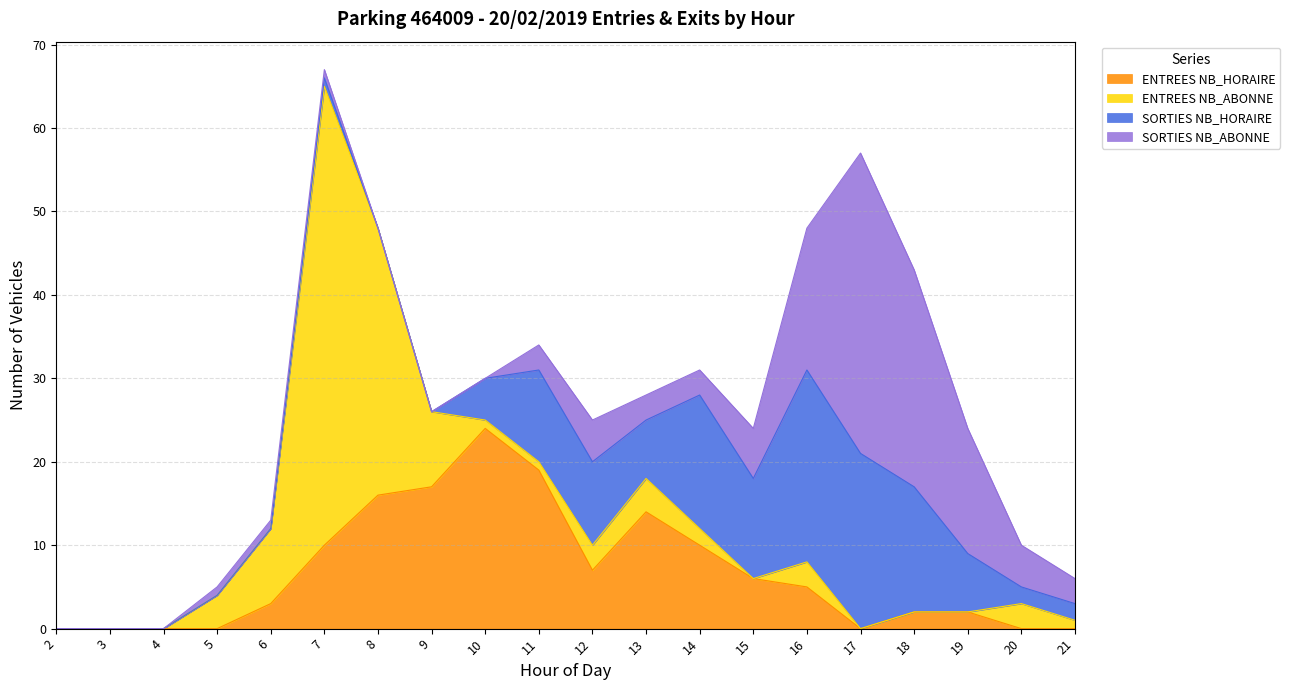

Reading left to right, list all the values displayed in this chart.

ENTREES NB_HORAIRE: 0	0	0	0	3	10	16	17	24	19	7	14	10	6	5	0	2	2	0	0
ENTREES NB_ABONNE: 0	0	0	4	9	55	32	9	1	1	3	4	2	0	3	0	0	0	3	1
SORTIES NB_HORAIRE: 0	0	0	0	0	1	0	0	5	11	10	7	16	12	23	21	15	7	2	2
SORTIES NB_ABONNE: 0	0	0	1	1	1	0	0	0	3	5	3	3	6	17	36	26	15	5	3